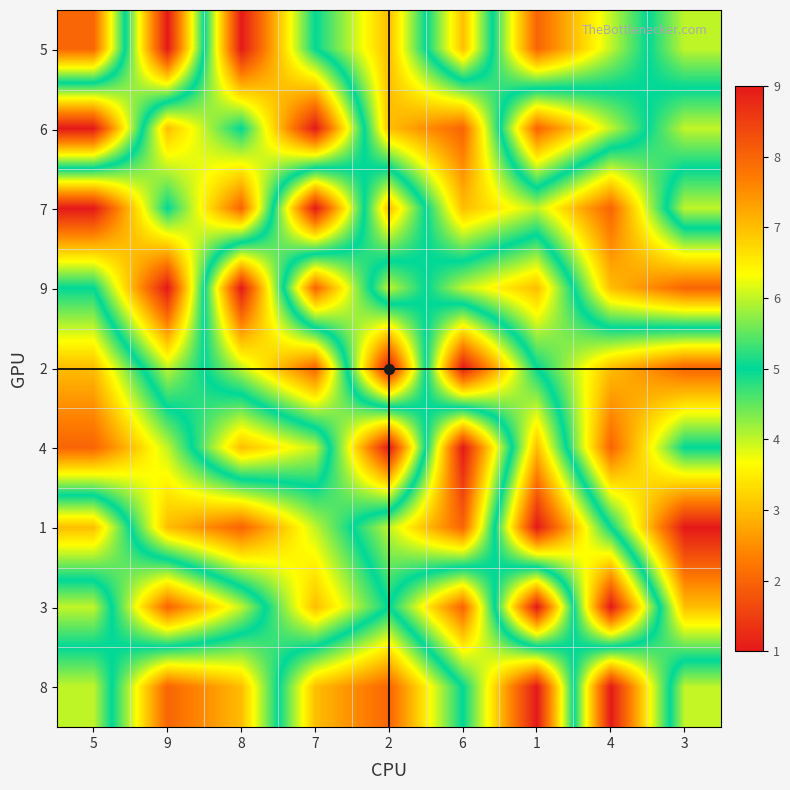

Count the number of data series in this chart.

9